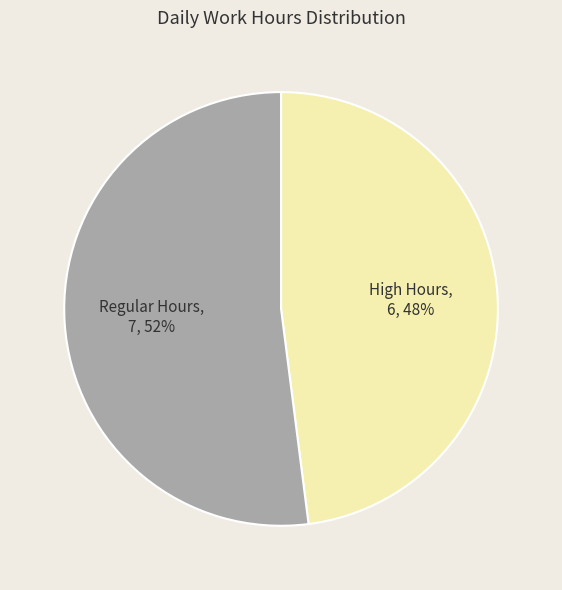

Does any single category account for the majority?

Yes